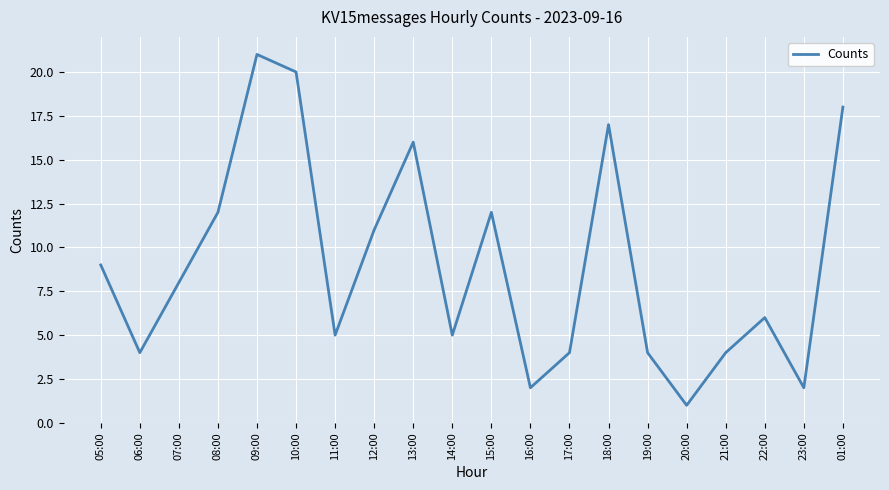

Reading right to left, transcribe all the data shown in this chart.

01:00=18	23:00=2	22:00=6	21:00=4	20:00=1	19:00=4	18:00=17	17:00=4	16:00=2	15:00=12	14:00=5	13:00=16	12:00=11	11:00=5	10:00=20	09:00=21	08:00=12	07:00=8	06:00=4	05:00=9